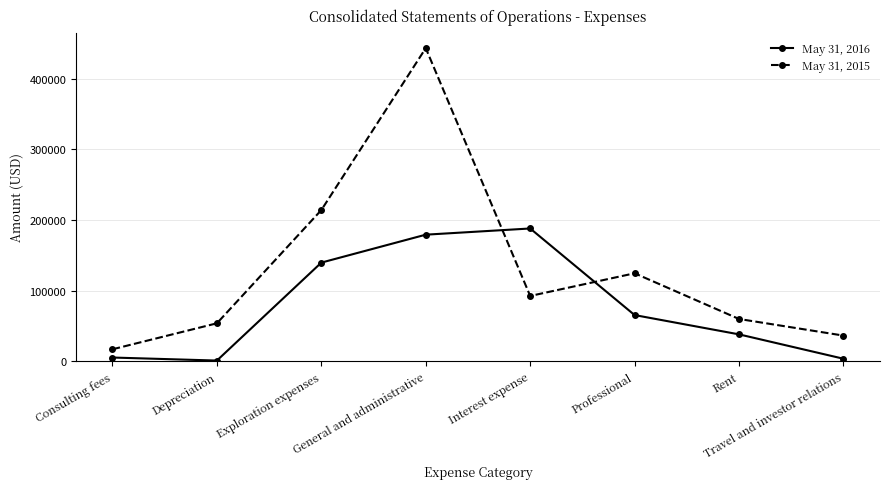

How many intersections are there between May 31, 2016 and May 31, 2015?

2